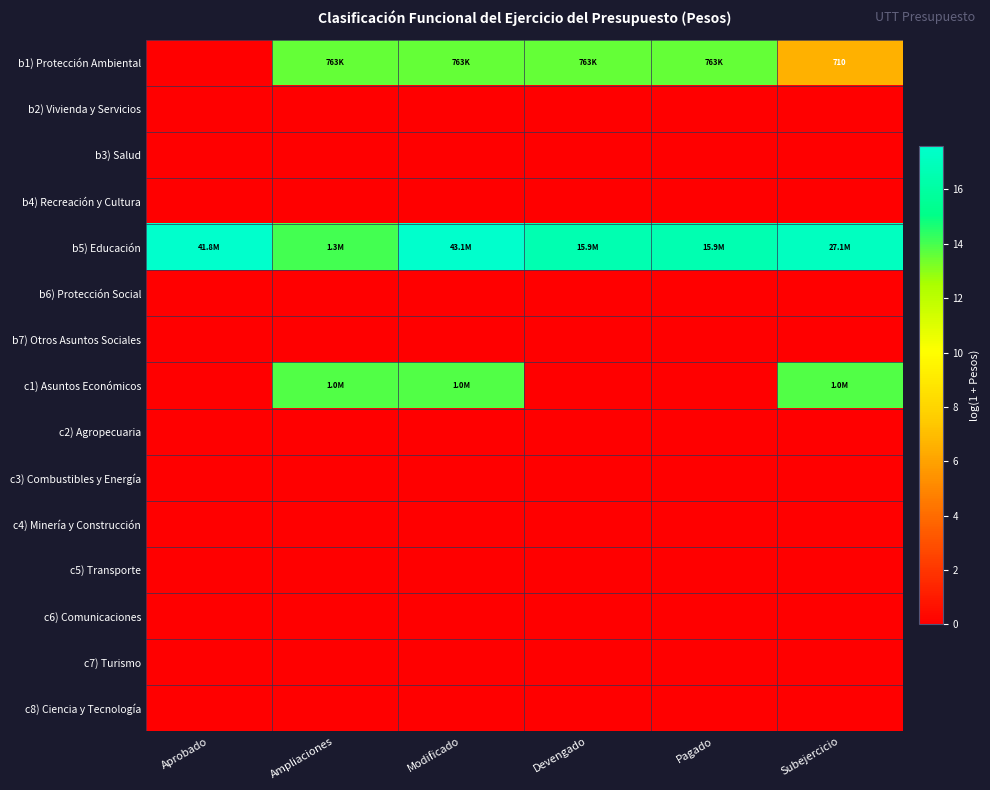

Is it true that b3) Salud equals 0.0 at Devengado?

True